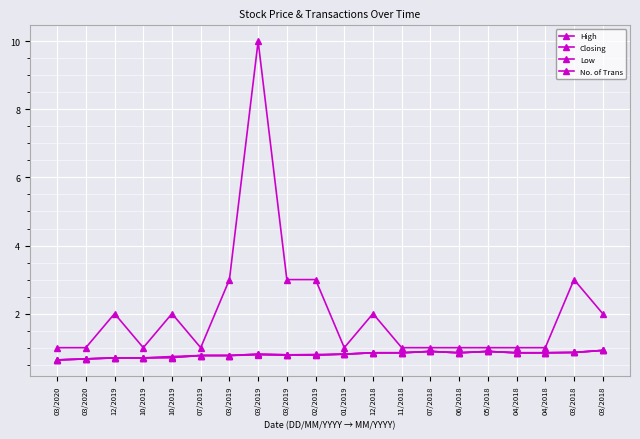

Which series has the largest range (max minus min)?

No. of Trans